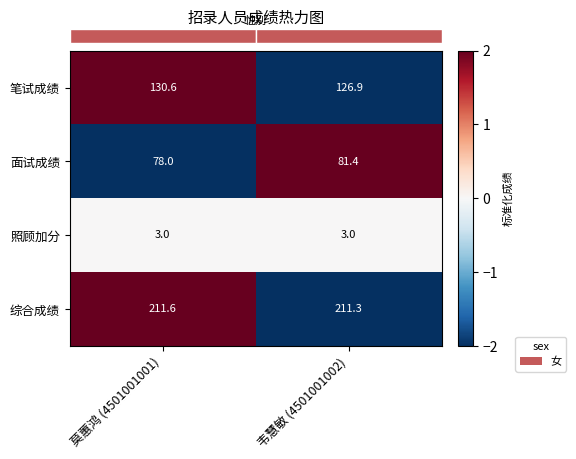

Reading left to right, extract all data points from this chart.

笔试成绩: 130.6	126.9
面试成绩: 78.0	81.4
照顾加分: 3.0	3.0
综合成绩: 211.6	211.3